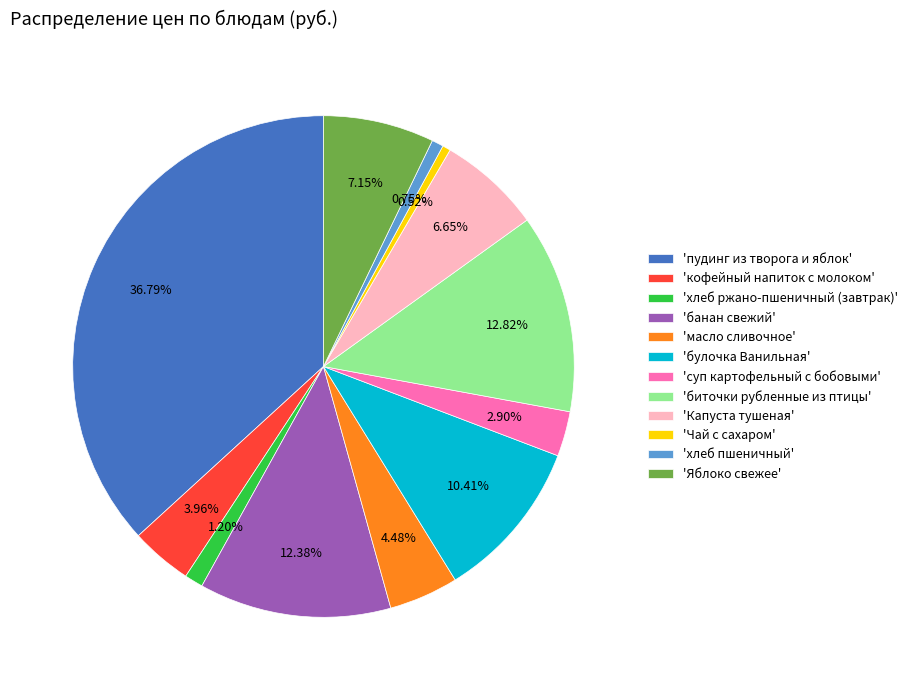

Does any single category account for the majority?

No